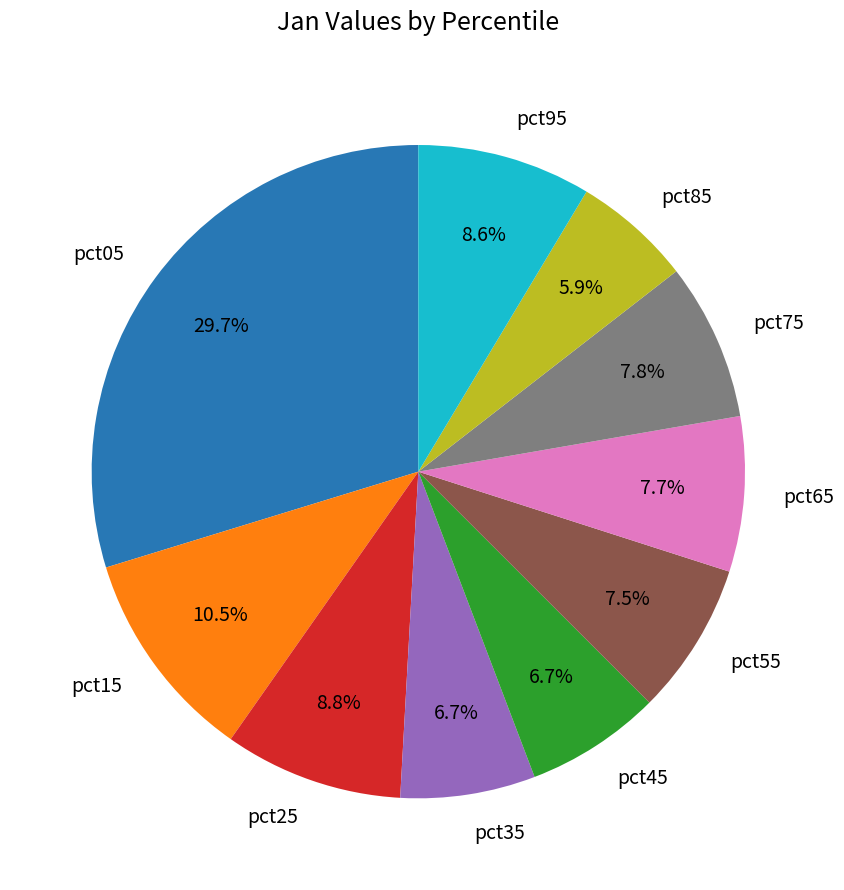

What percentage is NOT represented by pct45?

93.3%